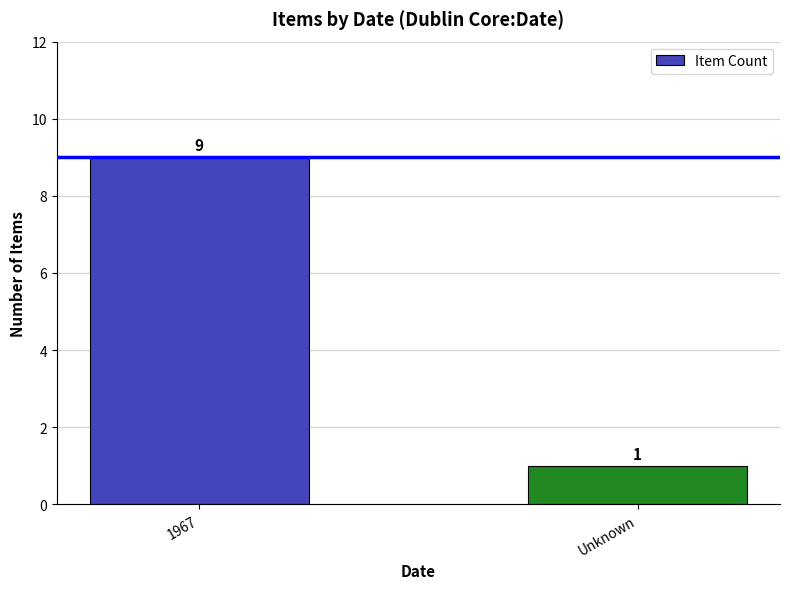

Reading left to right, extract all data points from this chart.

9	1